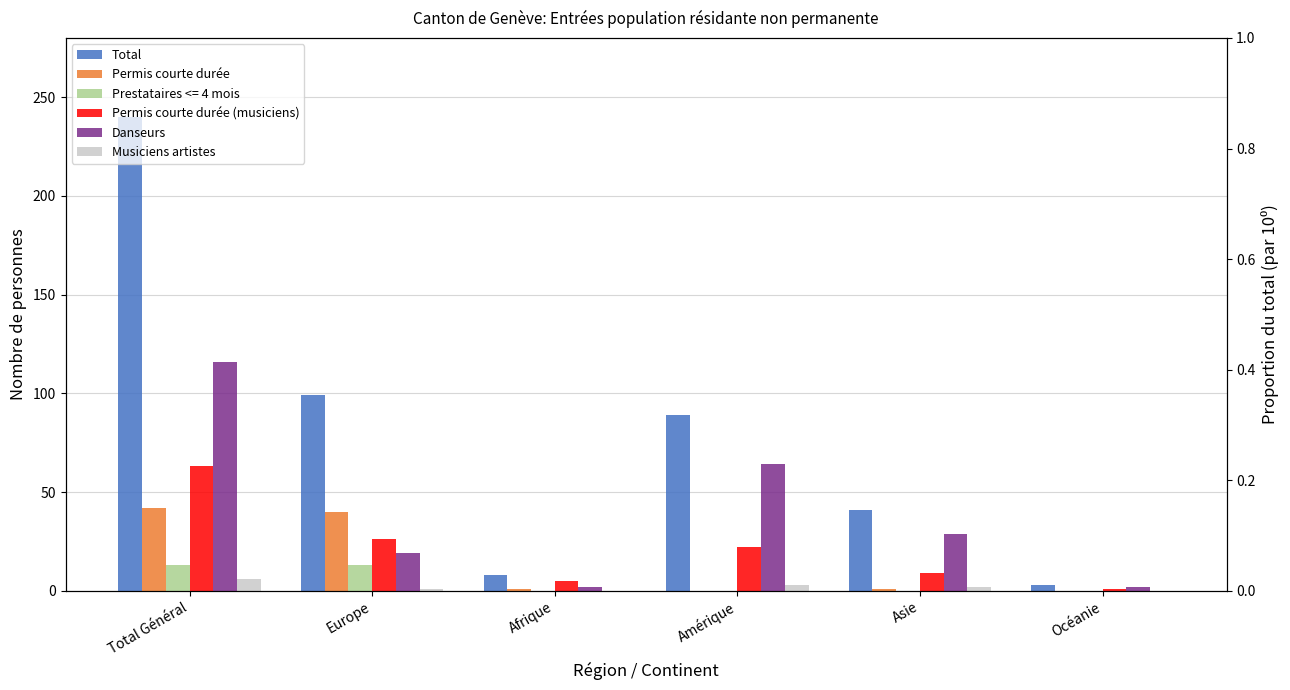

What is the greatest value displayed?

240